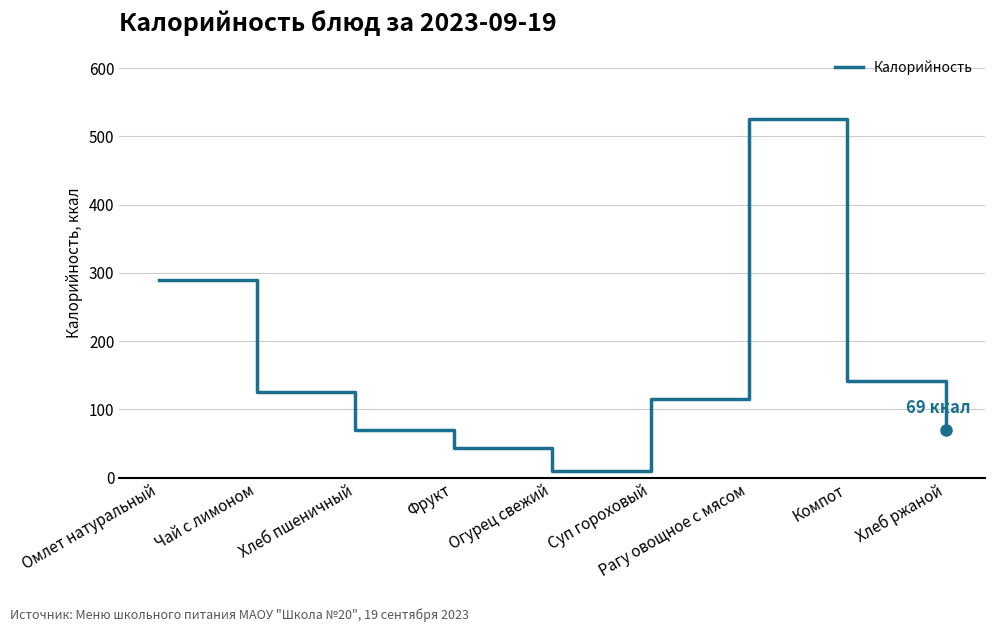

Between Хлеб пшеничный and Фрукт, which is larger?

Хлеб пшеничный